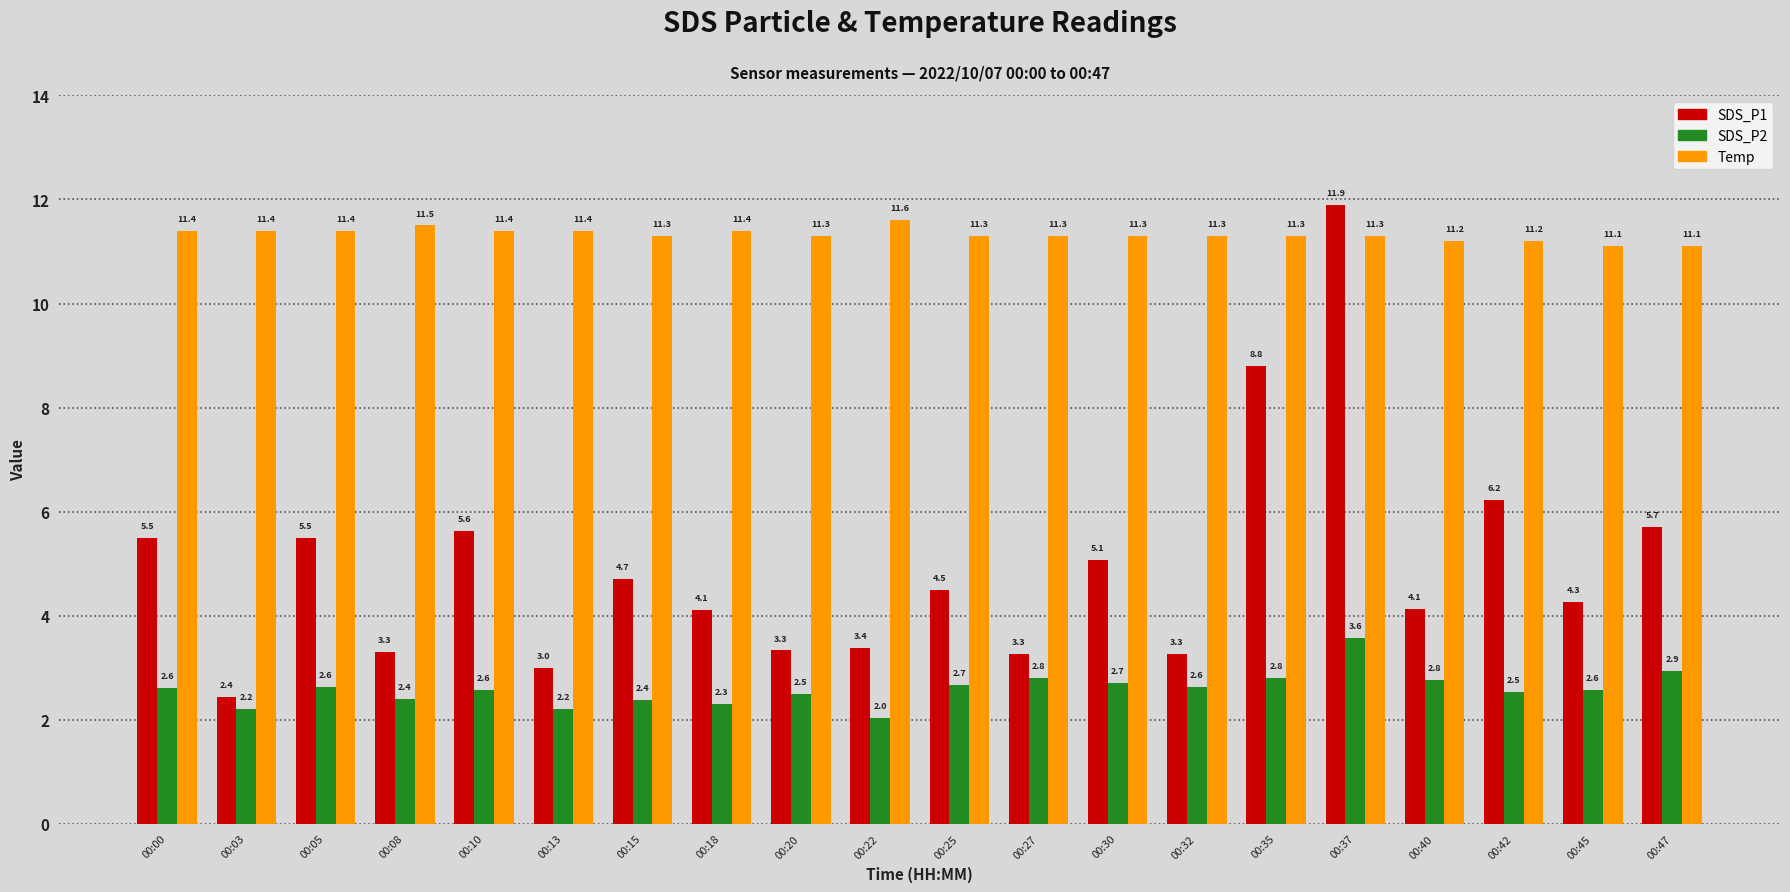

Which category has the highest value across all series?

00:37